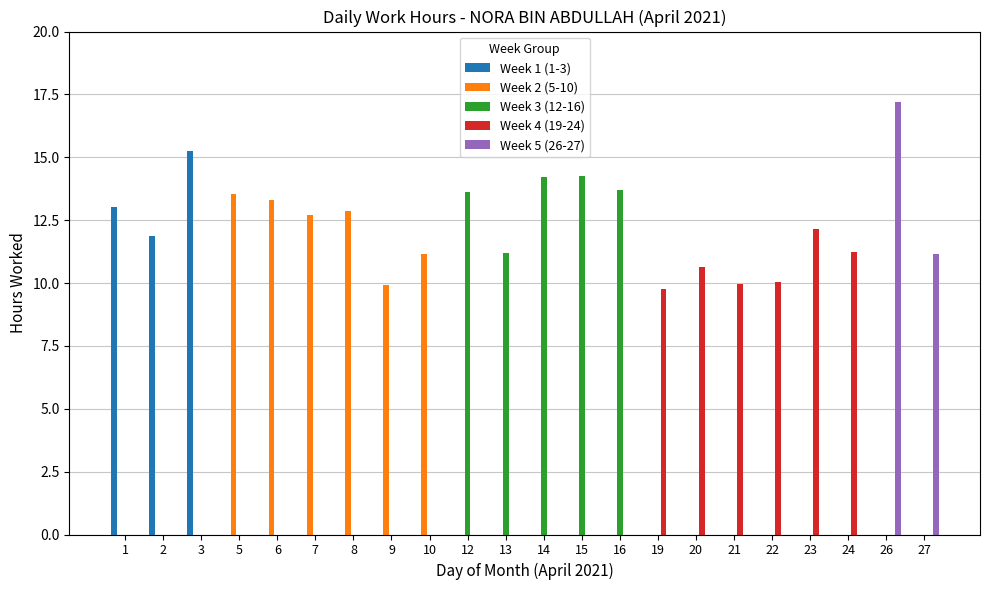

At which label does Week 5 (26-27) reach its peak?

26